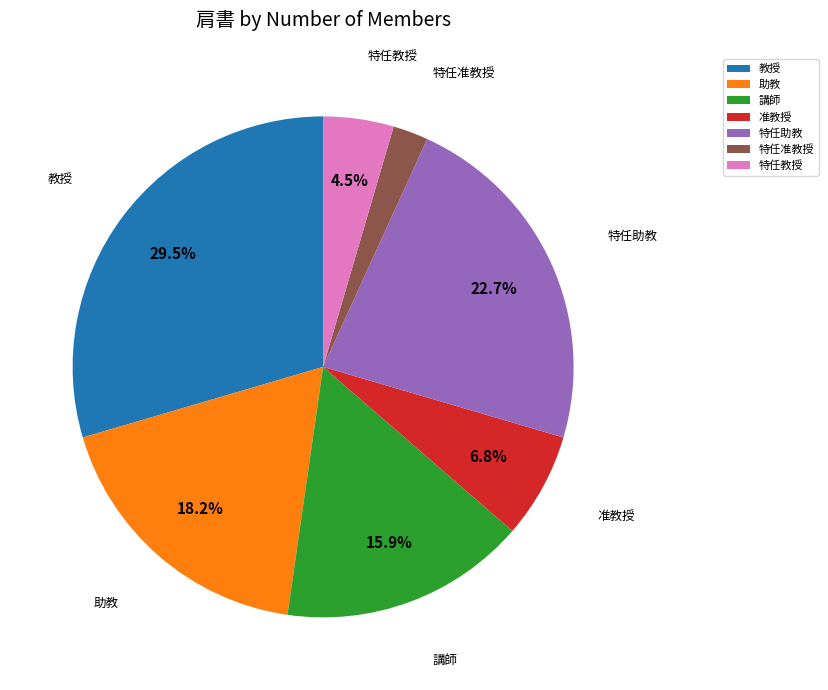

What percentage is NOT represented by 講師?

84.1%